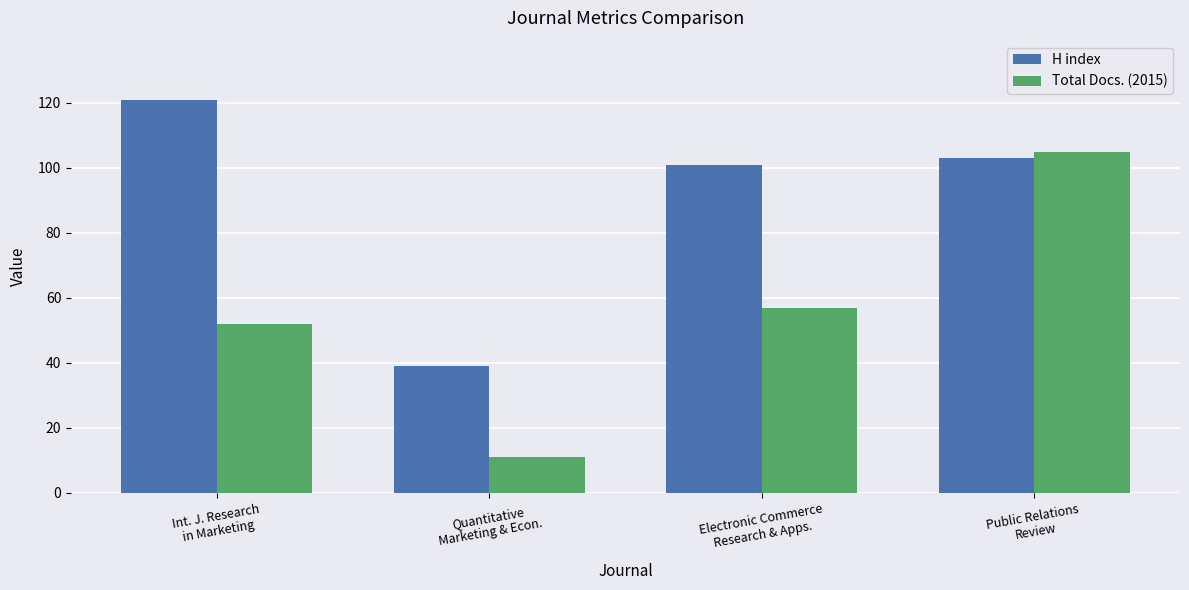

What is the value of the Total Docs. (2015) bar at the 4th from the left?

105